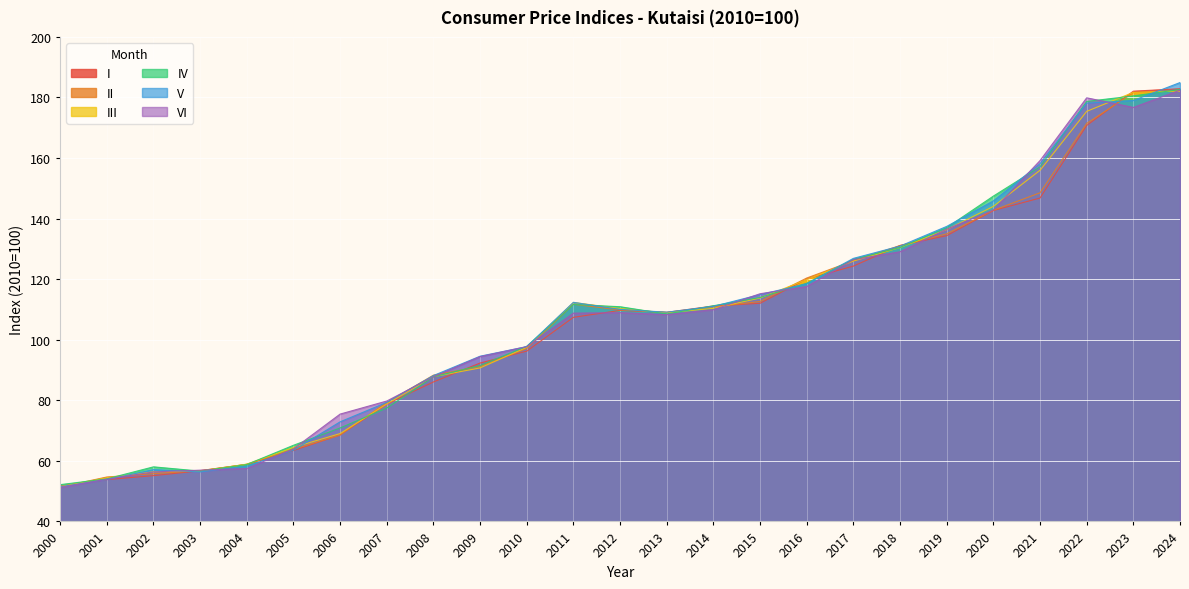

What is the value of the II point at the 7th from the left?

68.5